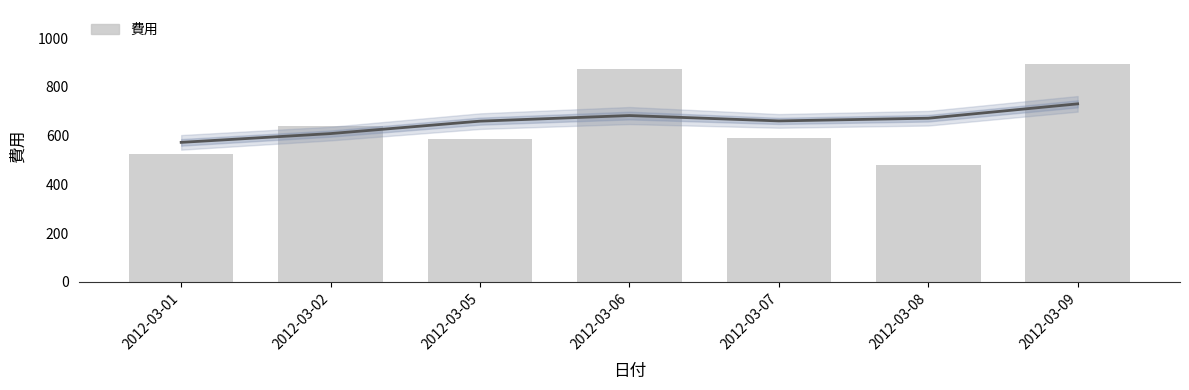

What is the value of the 3rd bar from the left?

585